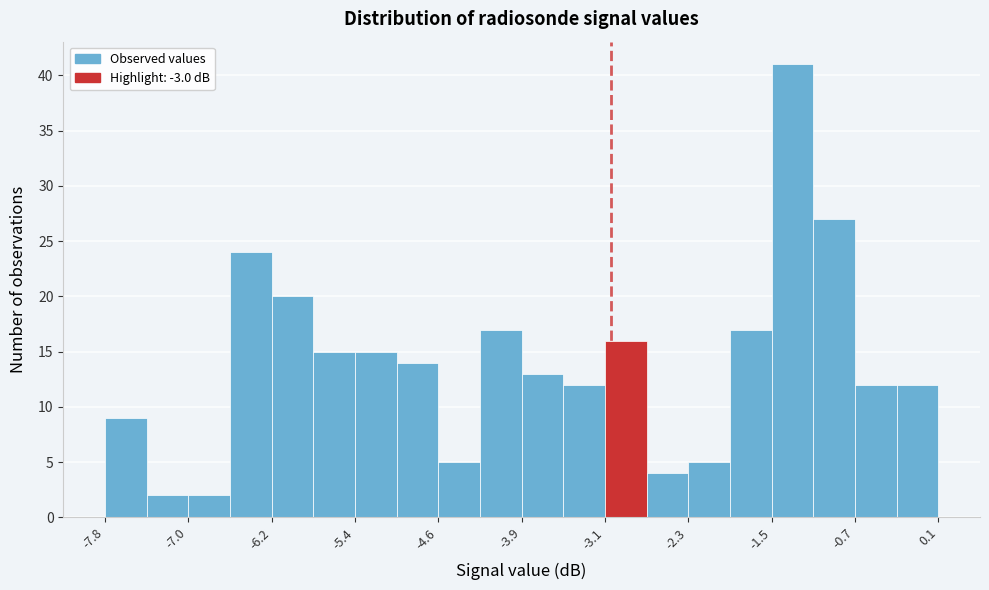

Around what value on the x-axis is the tallest bar? Give the approximate position of its centre, as read against the axis.

-1.3